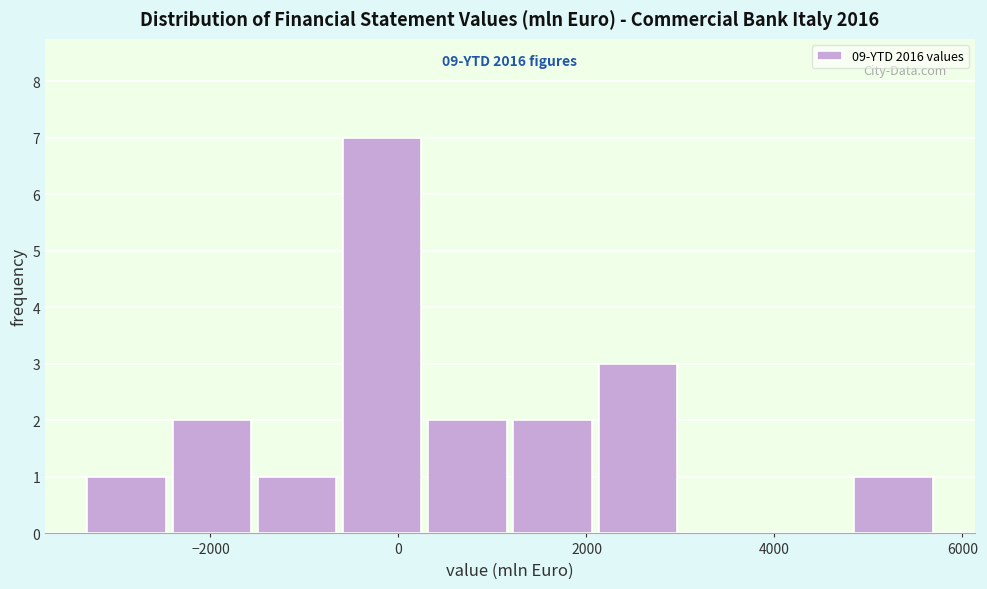

Which range on the x-axis has the tallest bar?

-600 to 400